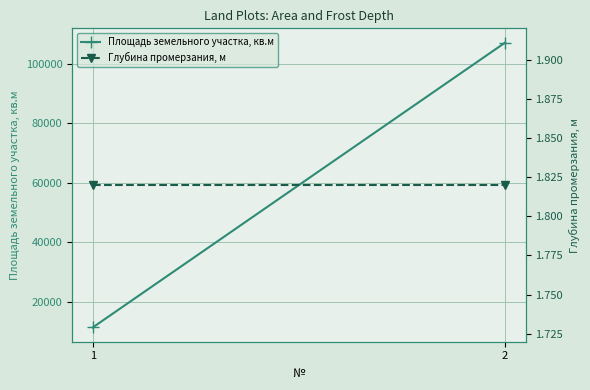

What is the sum of the Глубина промерзания, м values at 1 and 2?

3.6